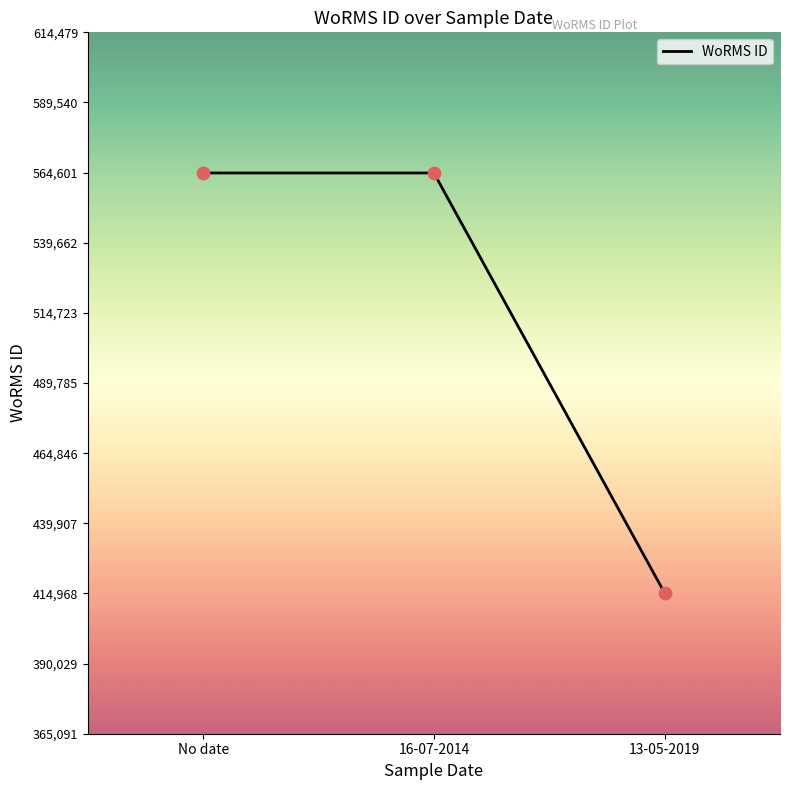

Between 13-05-2019 and 16-07-2014, which is larger?

16-07-2014